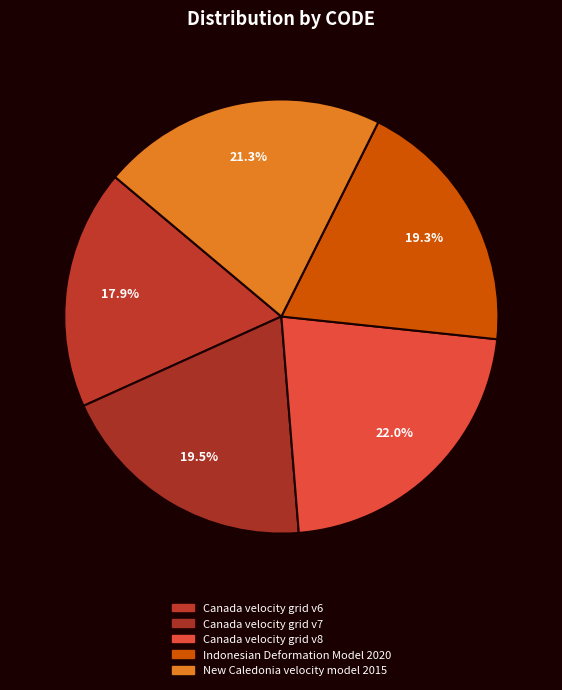

Count the number of slices in the pie.

5